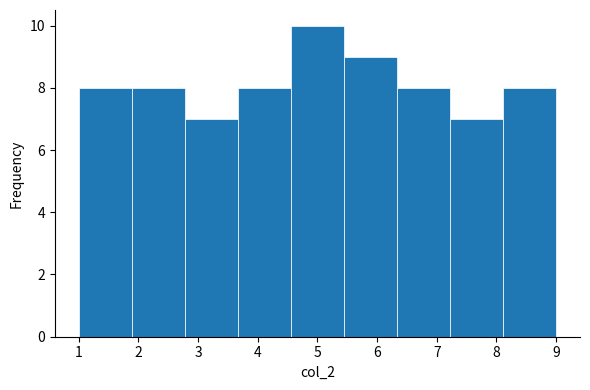

Reading left to right, transcribe this chart: for each bar, give the range it covers on the x-axis and its height. Neither the bar edges nor the heights are printed on the chart, so give them approximately, as read against the axes.

1.0 to 1.9: 8
1.9 to 2.8: 8
2.8 to 3.7: 7
3.7 to 4.6: 8
4.6 to 5.4: 10
5.4 to 6.3: 9
6.3 to 7.2: 8
7.2 to 8.1: 7
8.1 to 9.0: 8